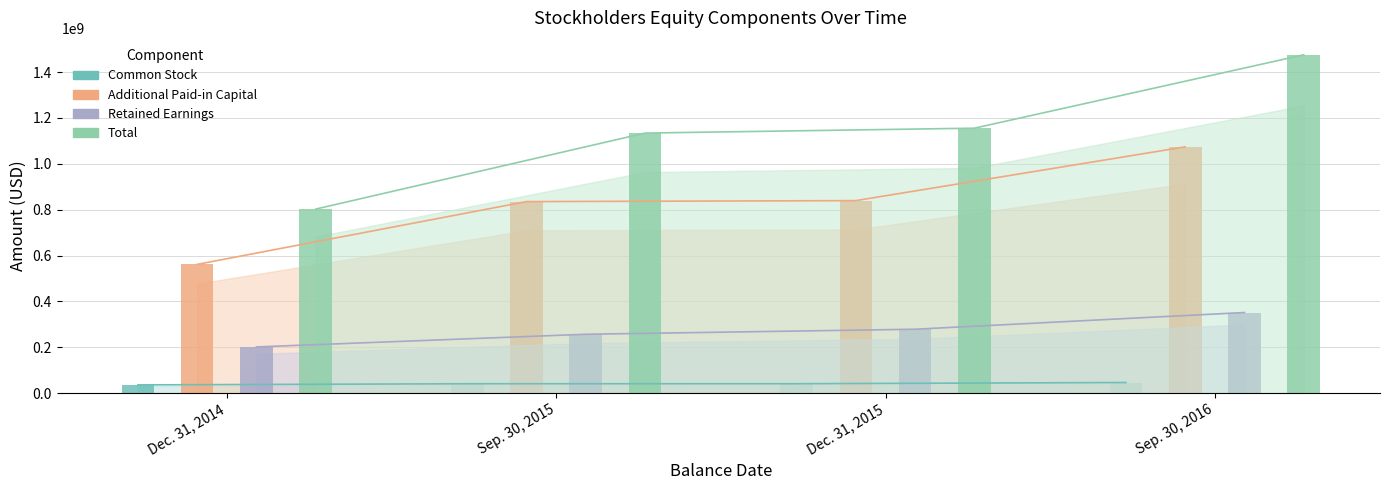

At which label is Total closest to 1139168675?

Sep. 30, 2015